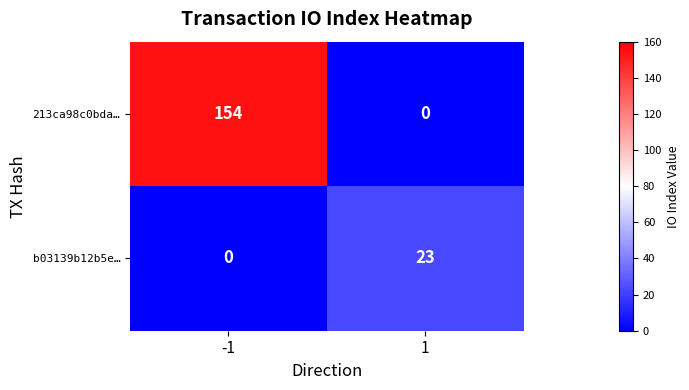

What is the difference between the b03139b12b5e… values at -1 and 1?

23